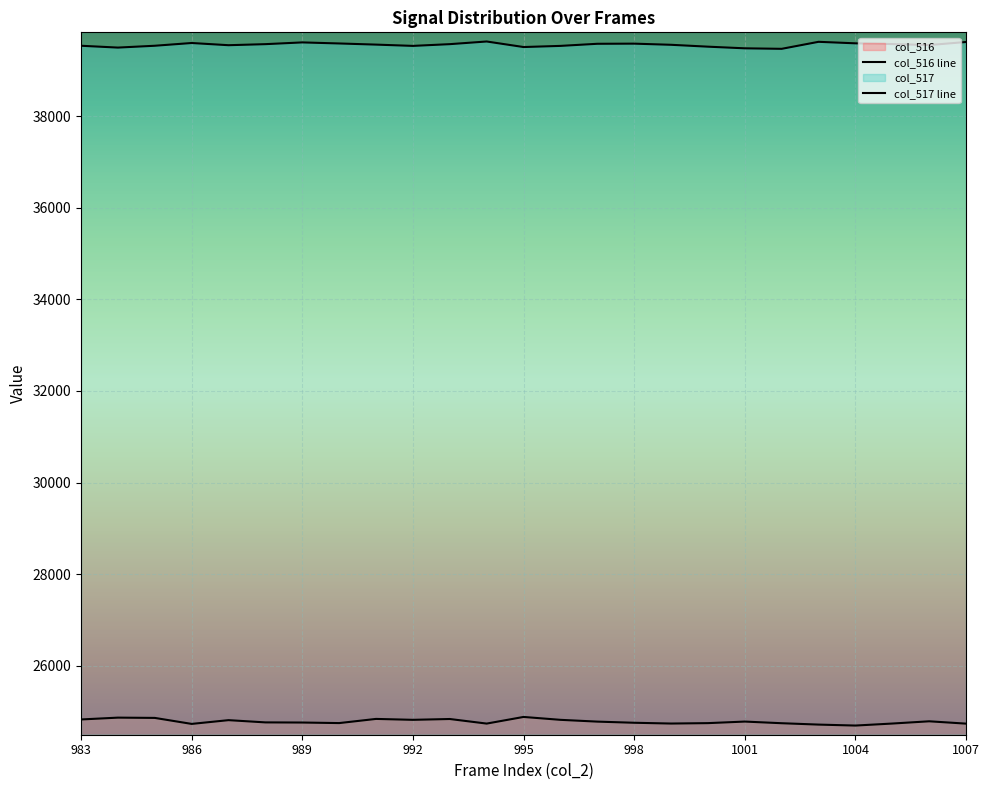

True or false: col_517 and col_516 cross at least once.

False